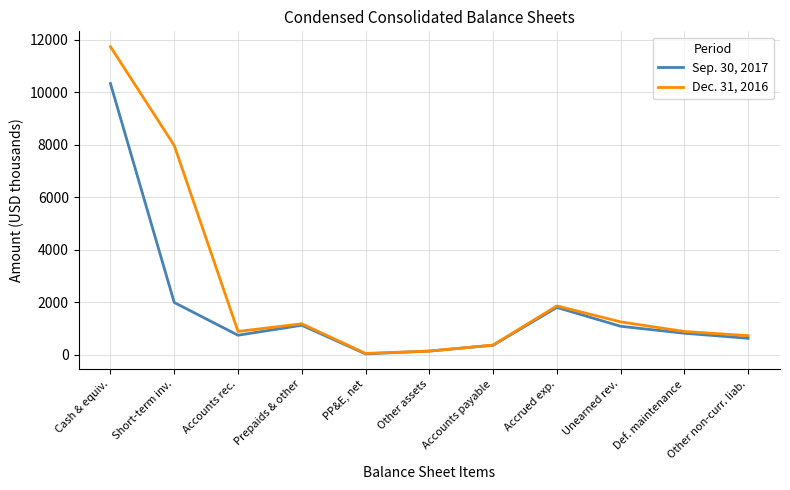

At which label is Dec. 31, 2016 closest to 5895?

Short-term inv.